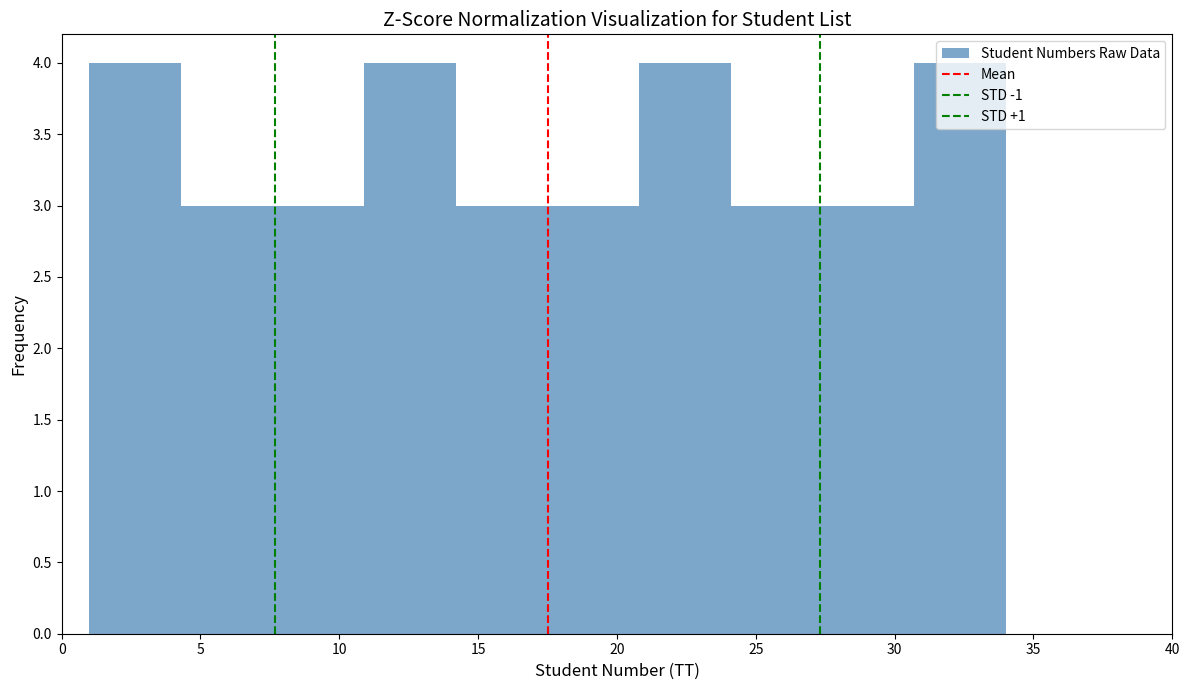

What is the height of the bar covering 20.8 to 24.1 on the x-axis? Neither the bar edges nor the heights are printed on the chart, so give them approximately, as read against the axes.

4